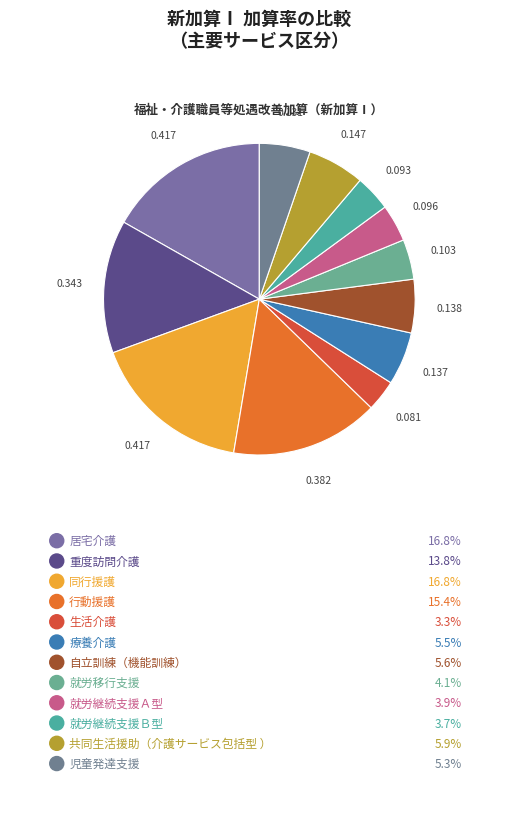

How many segments does this pie chart have?

12